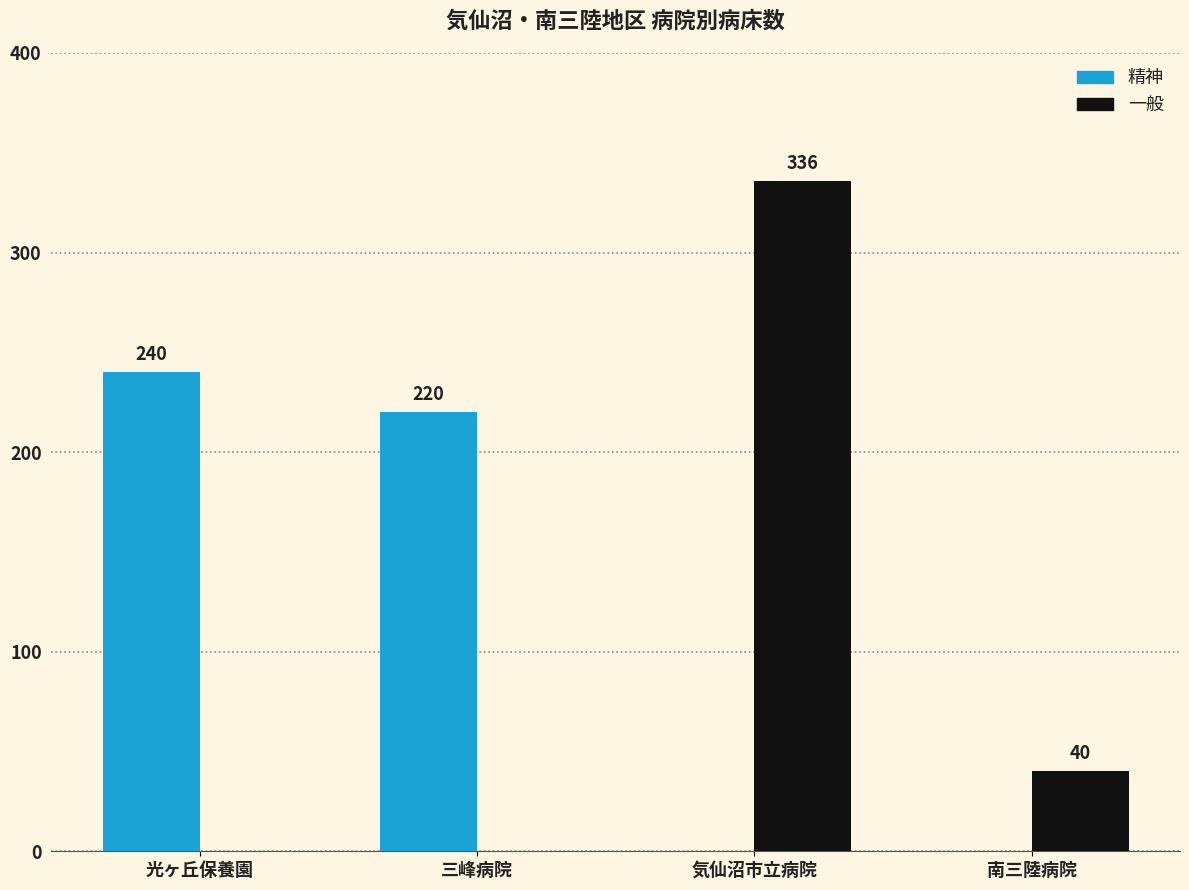

How many series are shown in this chart?

2